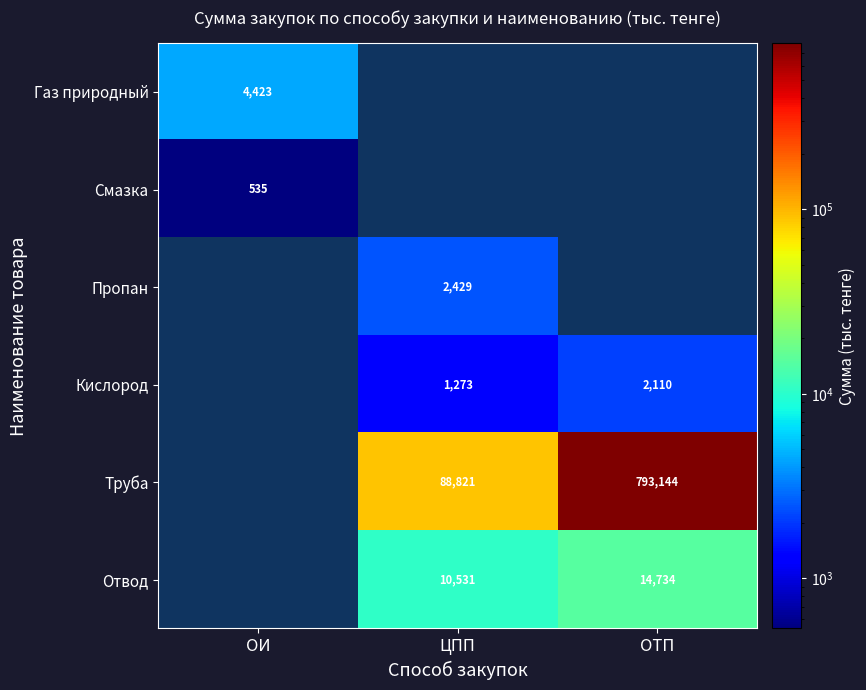

Is the value of Труба at ЦПП greater than the value of Отвод at ЦПП?

Yes